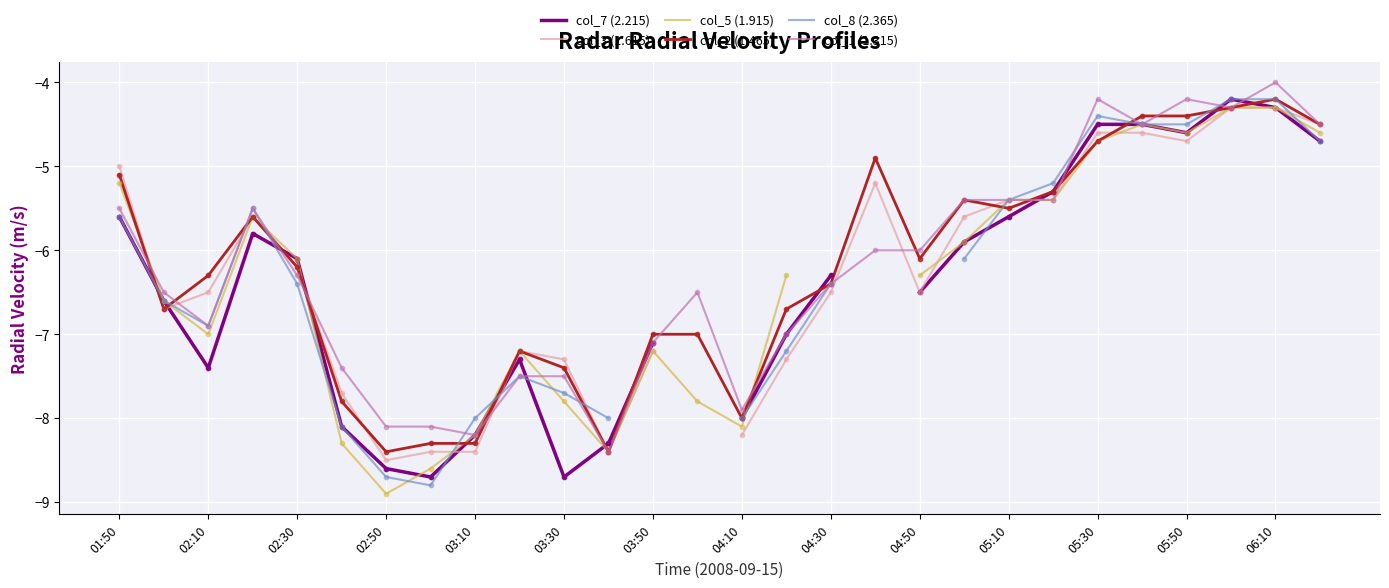

Which series has the largest total across all categories?

col_2 (1.465)